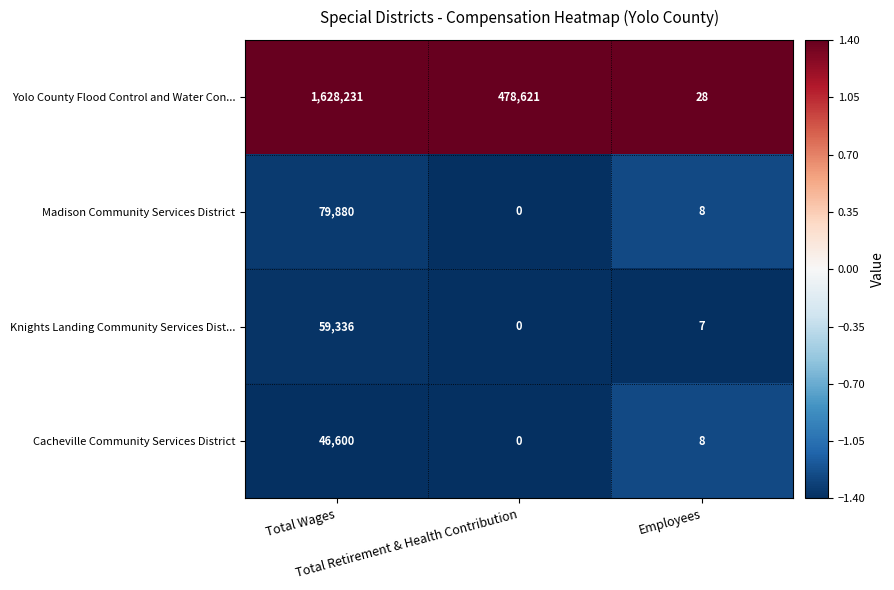

What is the difference between the maximum and second lowest values in the Yolo County Flood Control and Water Con... series?

1149610